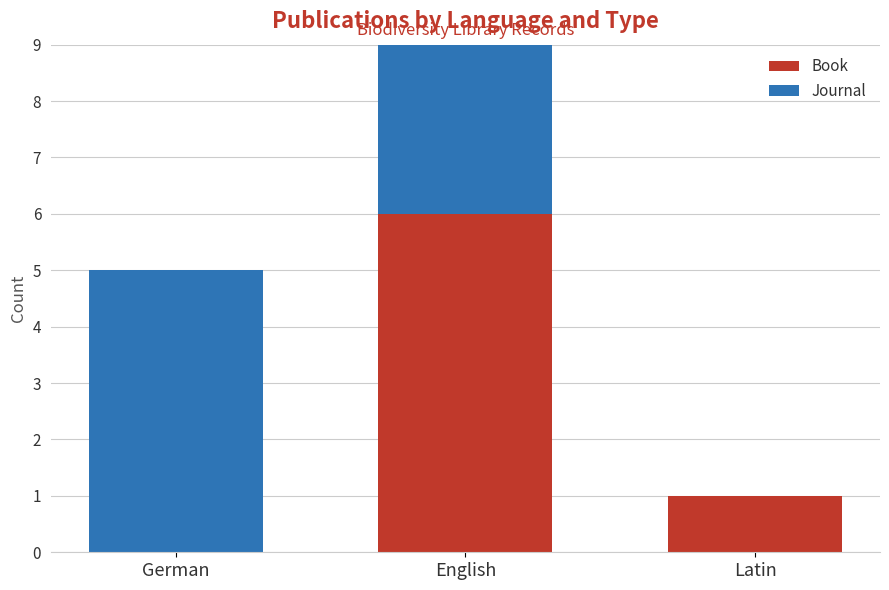

At which category is the sum across all series the highest?

English